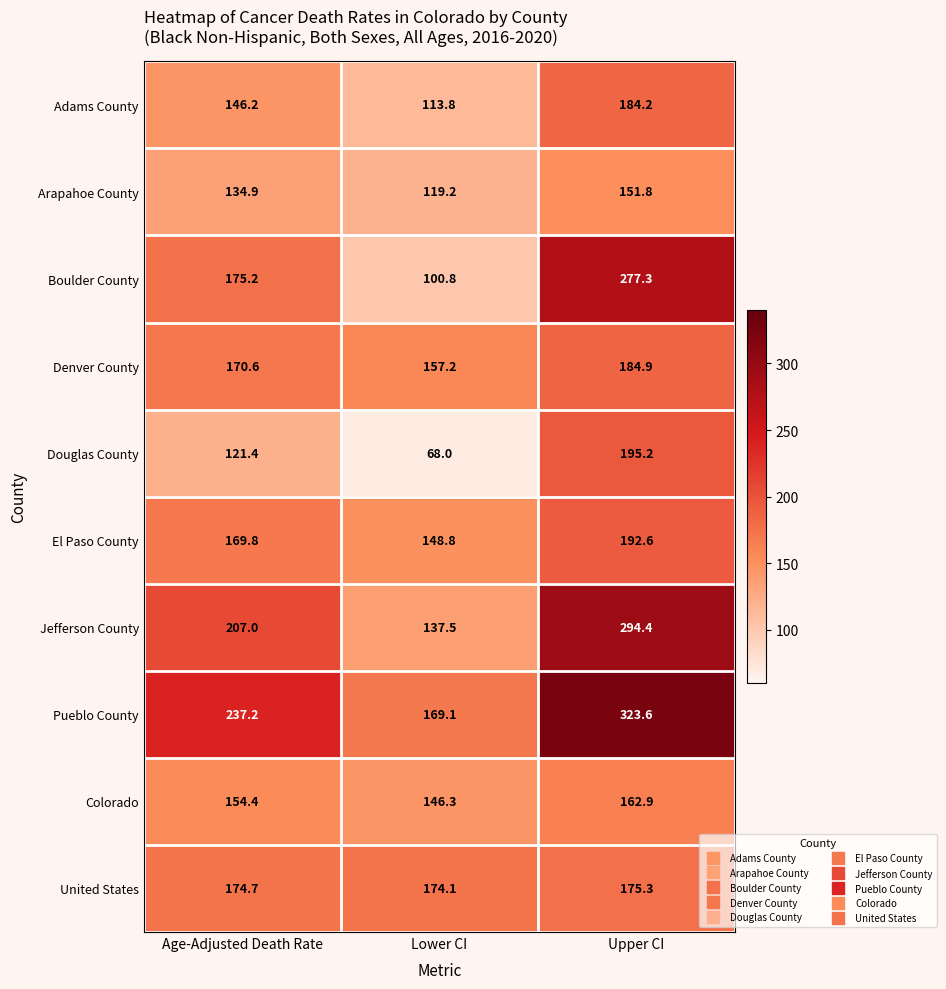

The Boulder County series shows 100.8 at Lower CI. True or false?

True